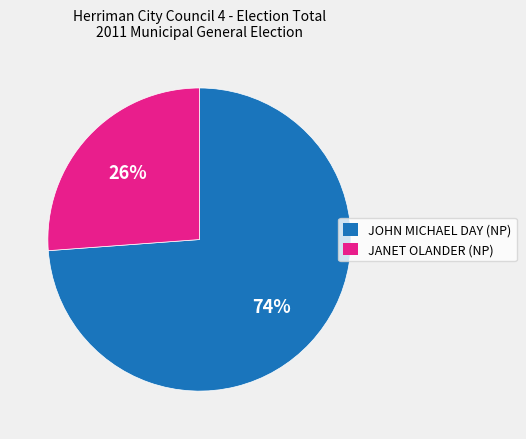

Is it true that JANET OLANDER (NP) is 12% of the pie?

False